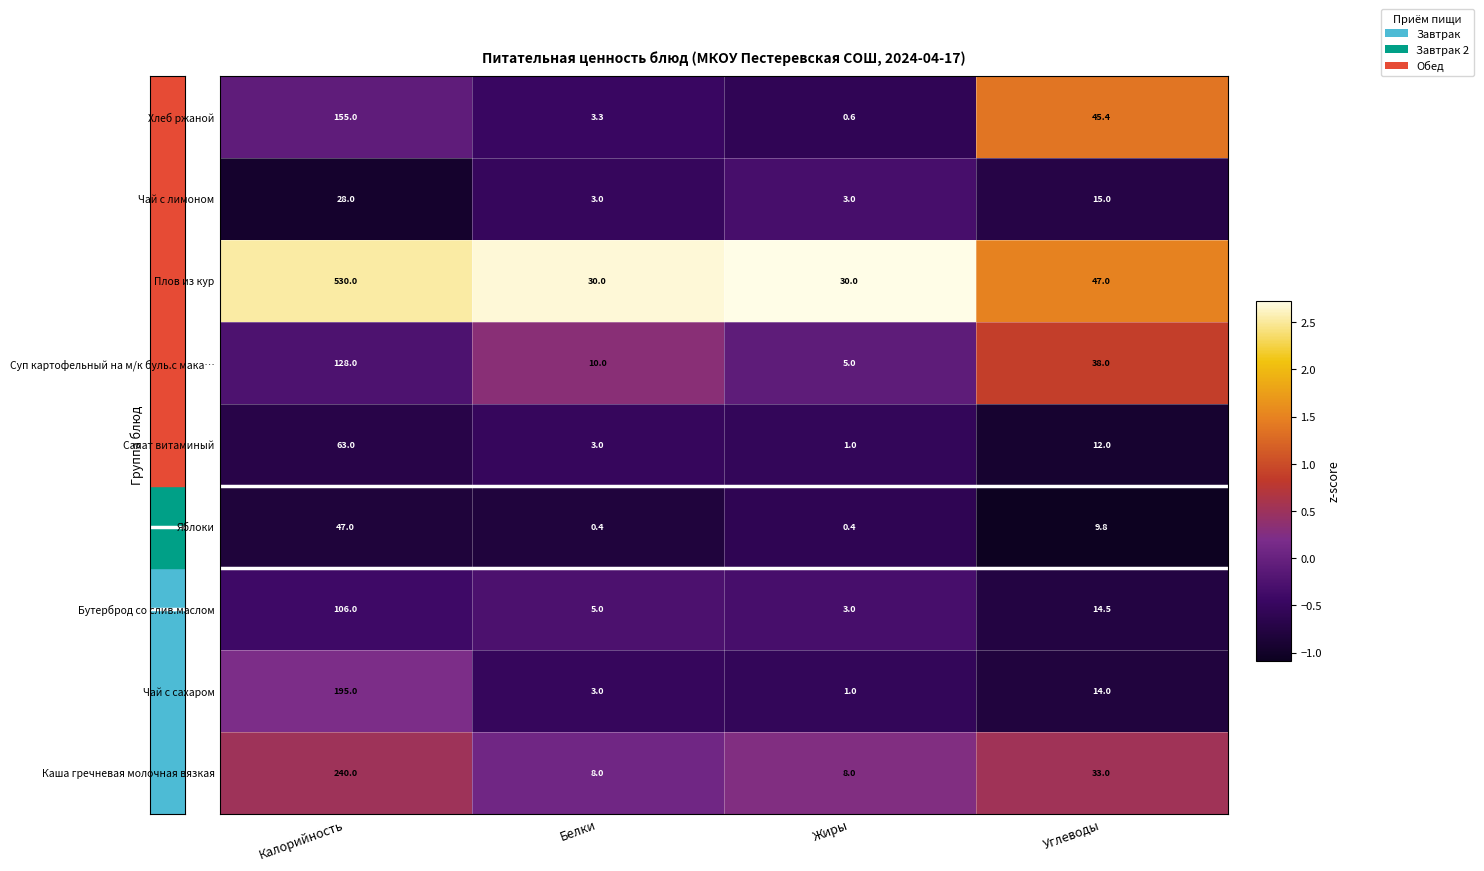

What is the smallest value displayed?

0.4